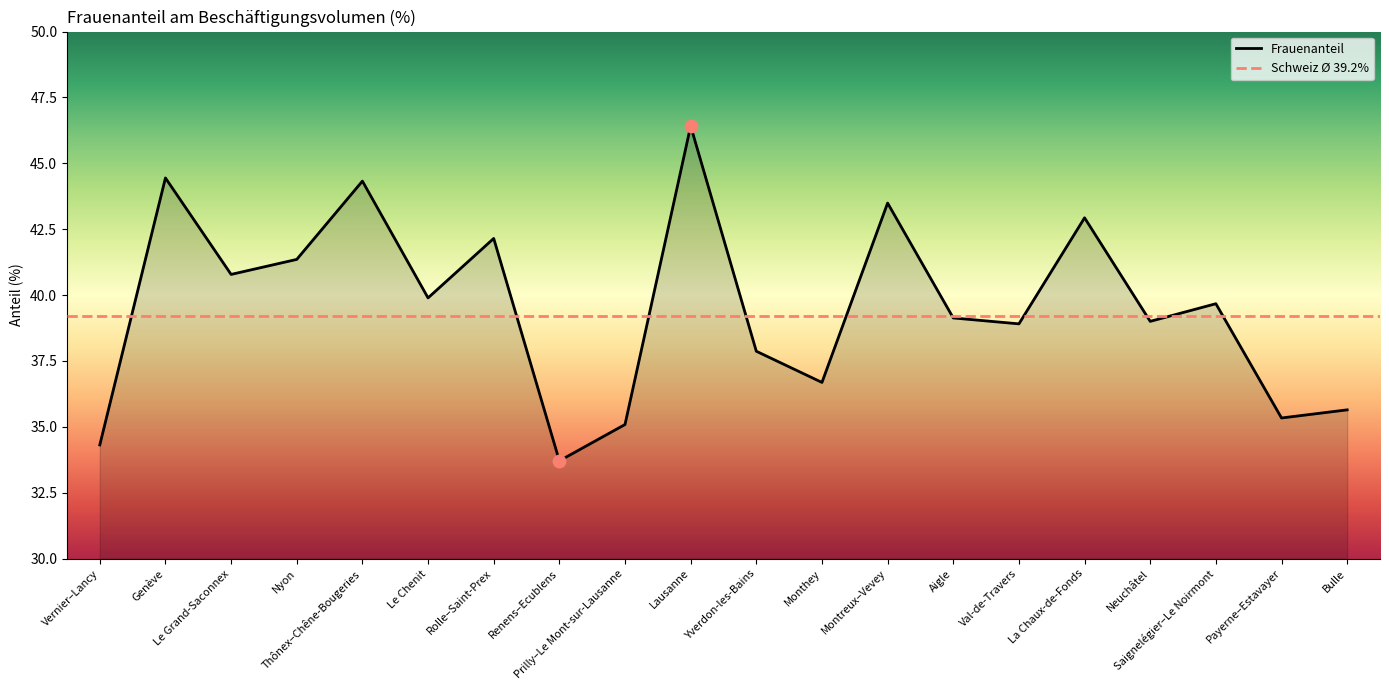

Approximately how many times larger is the value at Yverdon-les-Bains compared to Aigle?

1.0